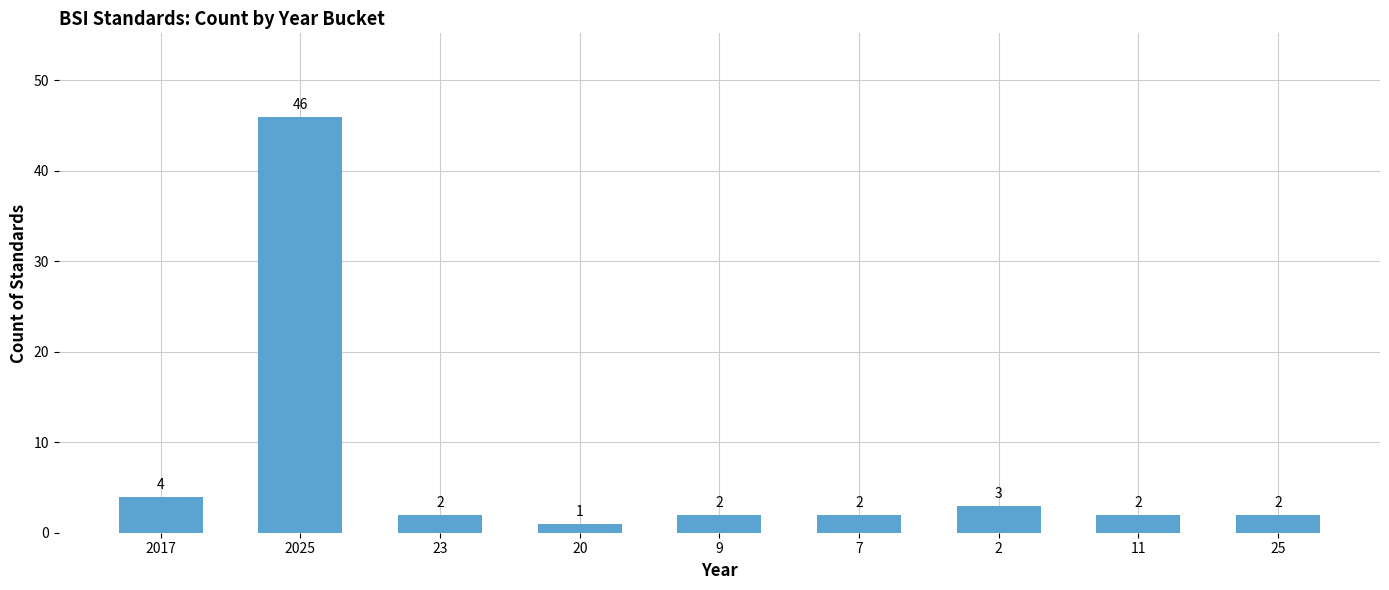

Which has a higher value, 2 or 7?

2